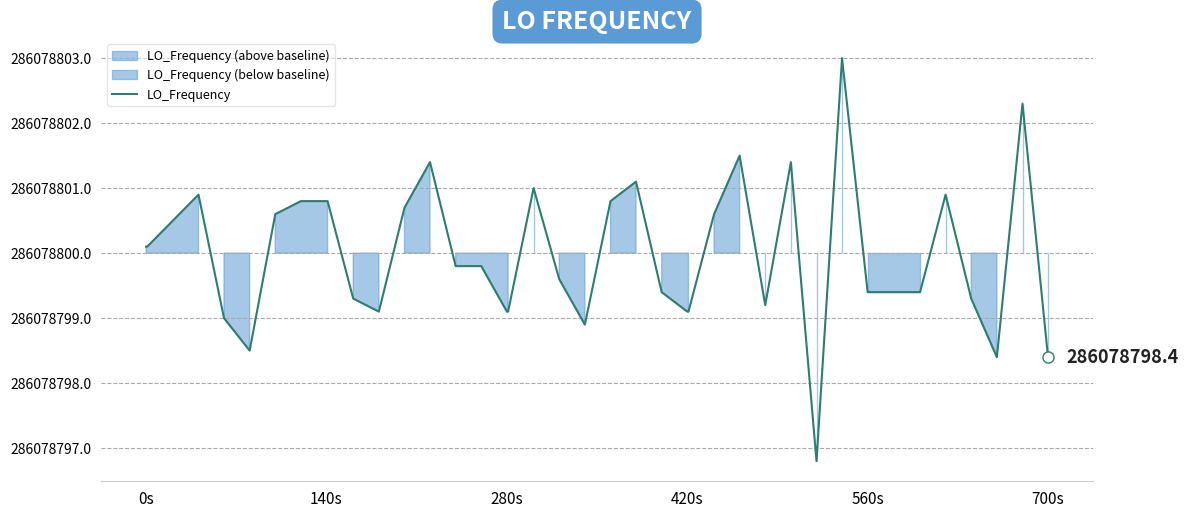

How many points are higher than both their immediate neighbors (excluding endpoints)?

9